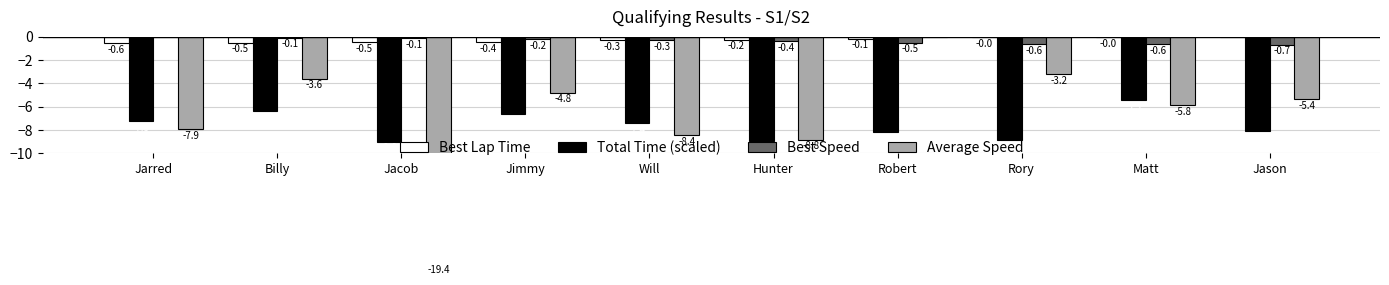

Reading left to right, list all the values displayed in this chart.

Best Lap Time: -0.6	-0.5	-0.5	-0.4	-0.3	-0.2	-0.1	-0.0	-0.0	0.0
Total Time (scaled): -7.3	-6.4	-9.0	-6.6	-7.4	-9.0	-8.2	-8.9	-5.5	-8.1
Best Speed: 0.0	-0.1	-0.1	-0.2	-0.3	-0.4	-0.5	-0.6	-0.6	-0.7
Average Speed: -7.9	-3.6	-19.4	-4.8	-8.4	-8.8	0.0	-3.2	-5.8	-5.4